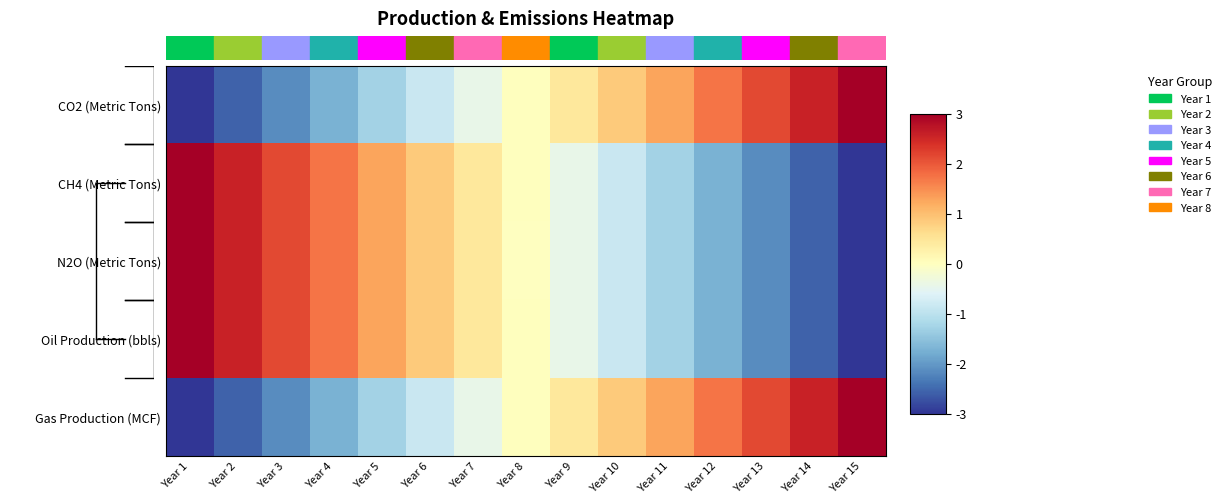

What is the difference between the second highest and minimum values in the Oil Production (bbls) series?

5.6